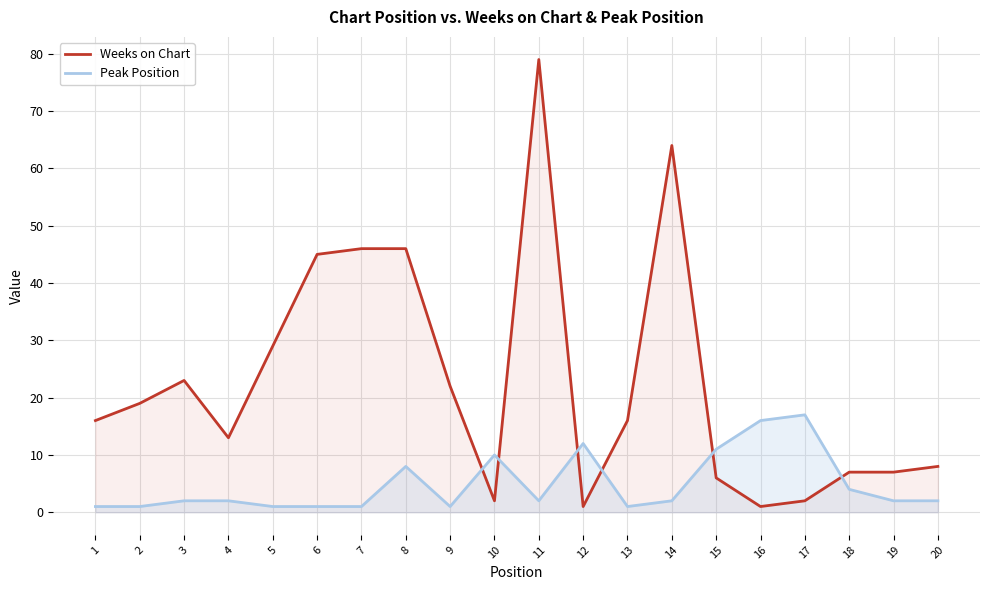

Which label corresponds to the smallest value in the chart?

12